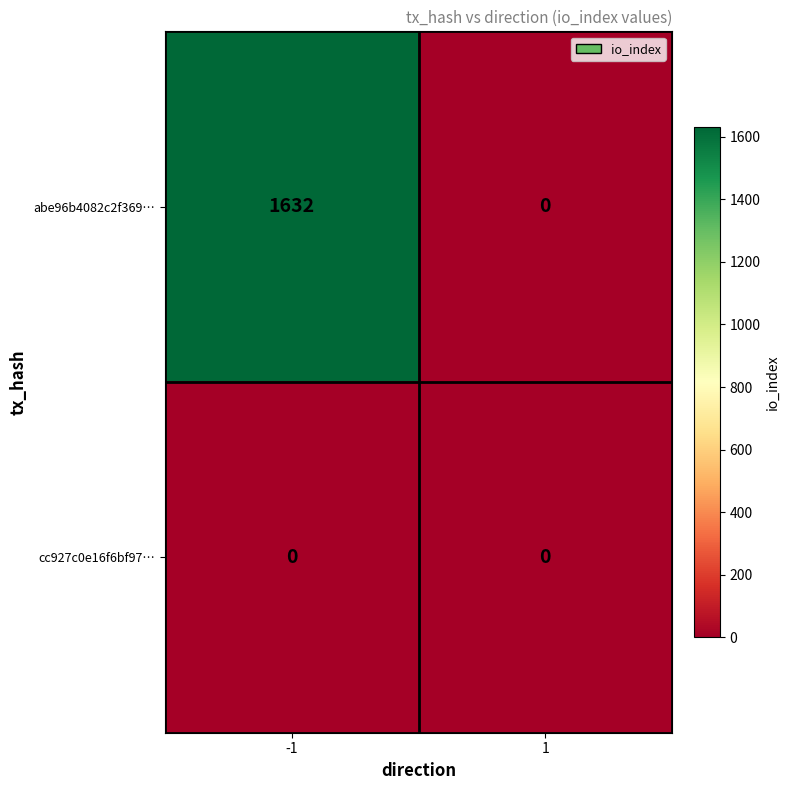

Is it true that abe96b4082c2f369… equals -737 at 1?

False